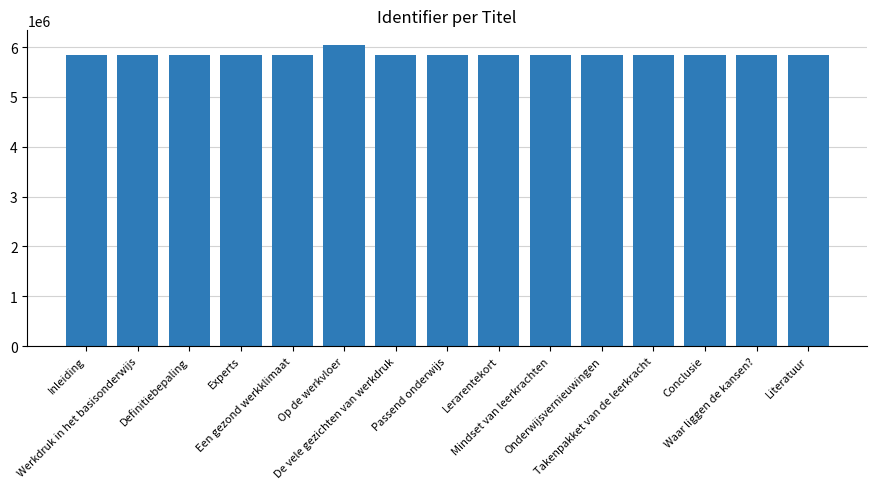

What is the greatest value displayed?

6034103